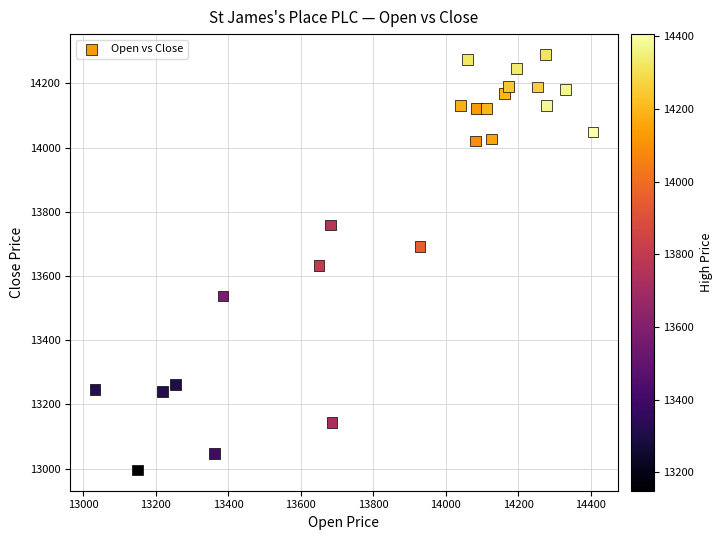

What is the range of Y values (max minus min)?

1293